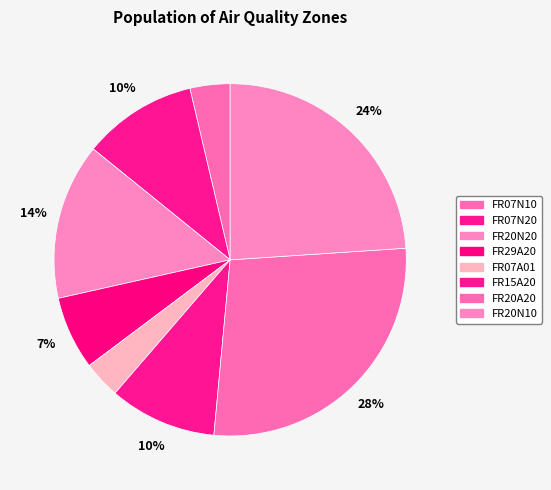

Does any single category account for the majority?

No